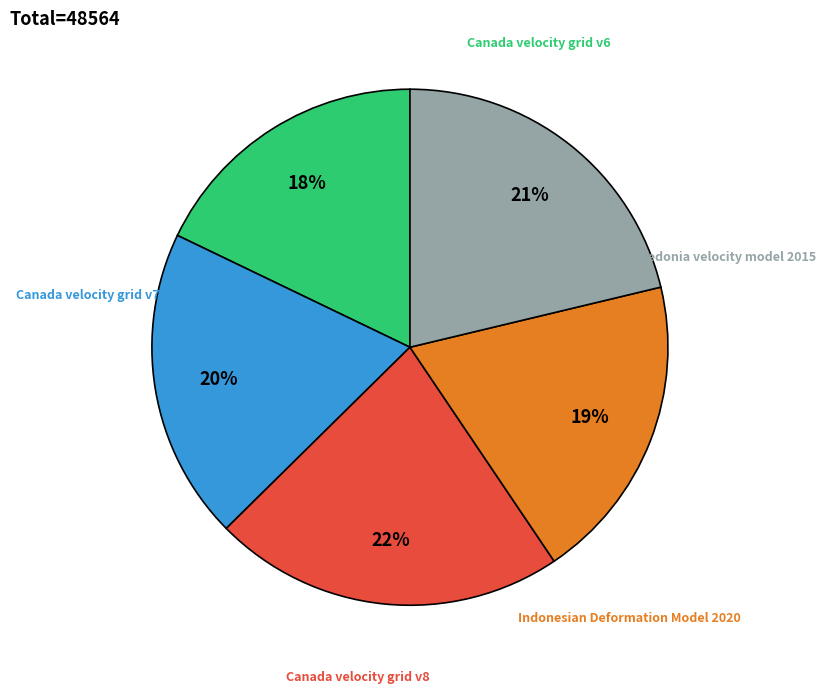

To the nearest percent, what is the difference between the largest and smallest slice percentages?

4%